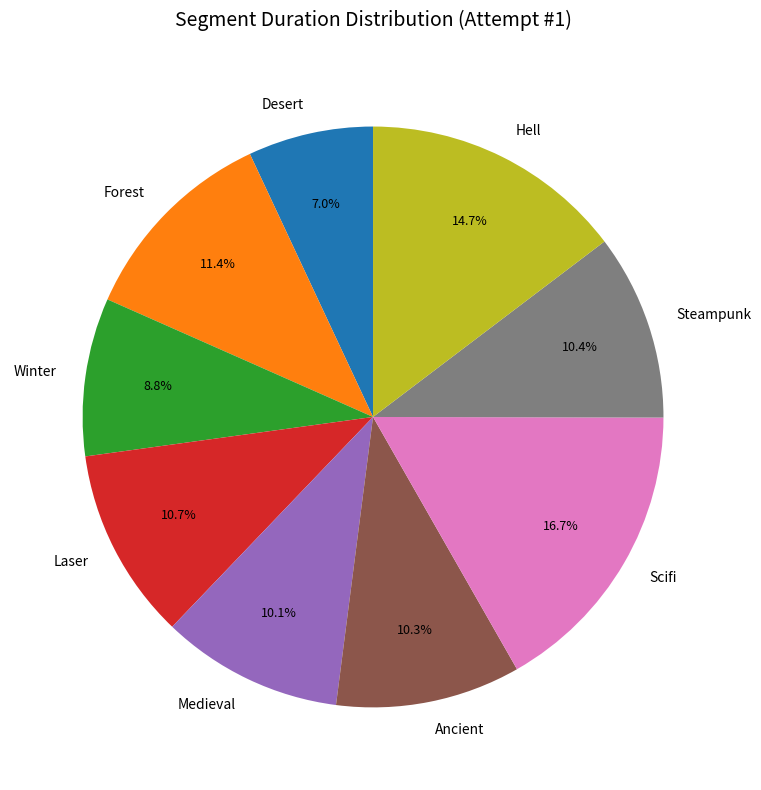

The Forest slice represents 11% of the pie. True or false?

True